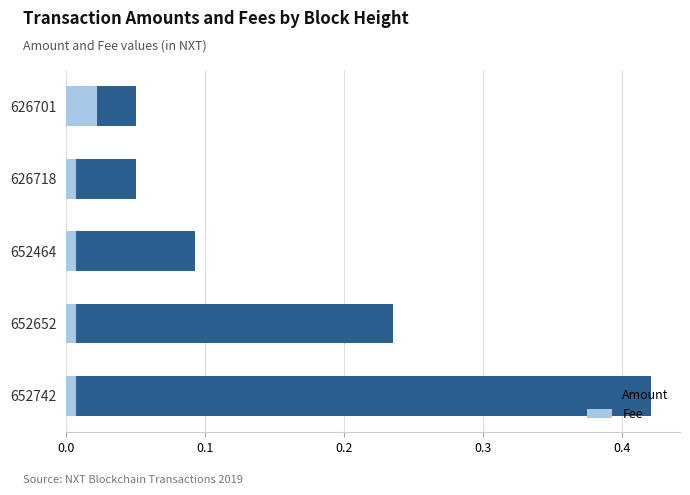

Which series has the widest spread of values?

Amount